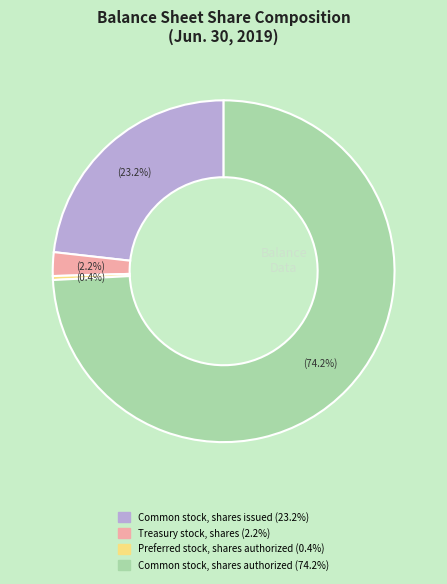

Does any single category account for the majority?

Yes